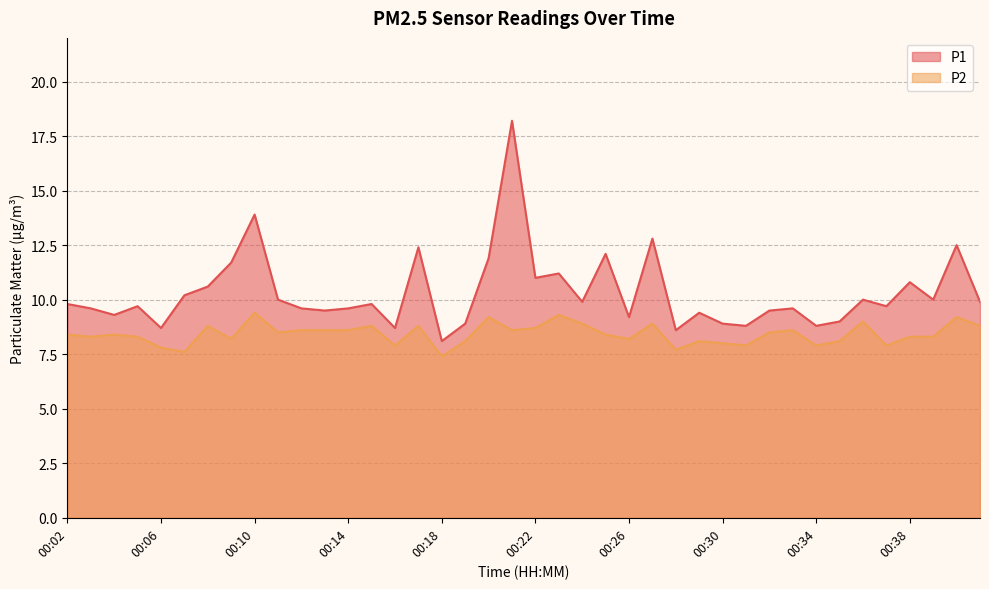

What is the value of the P2 point at the 35th from the left?

9.0